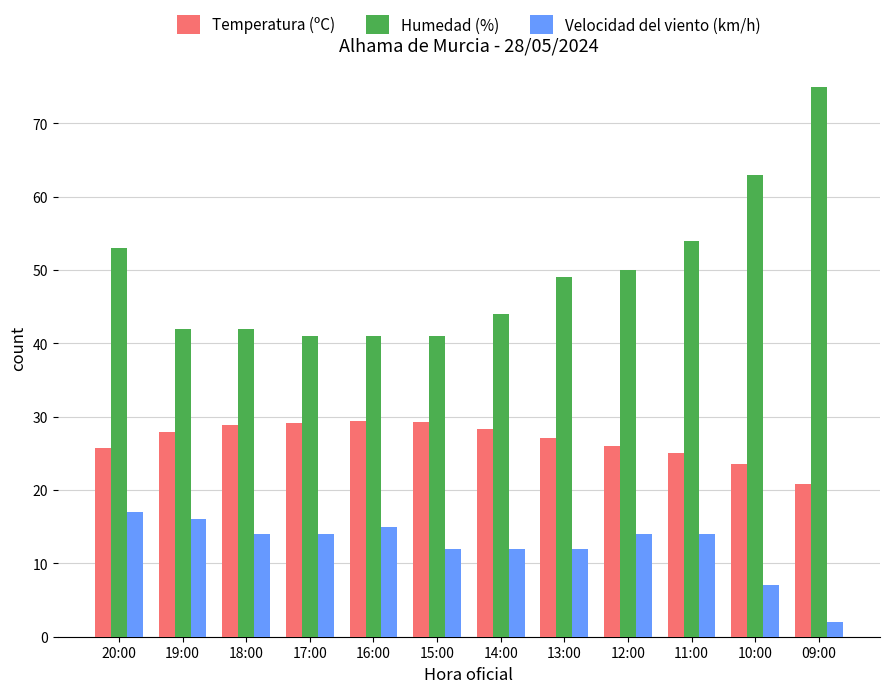

List the series in order of their peak value, lowest first.

Velocidad del viento (km/h), Temperatura (ºC), Humedad (%)